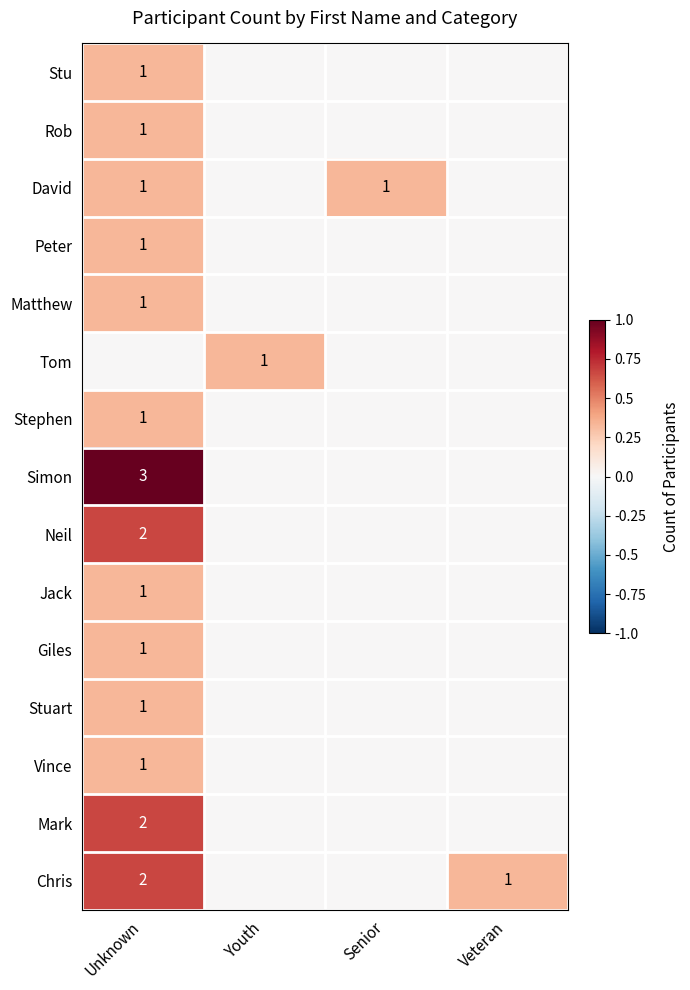

True or false: Peter has a value of 1 at Unknown.

True